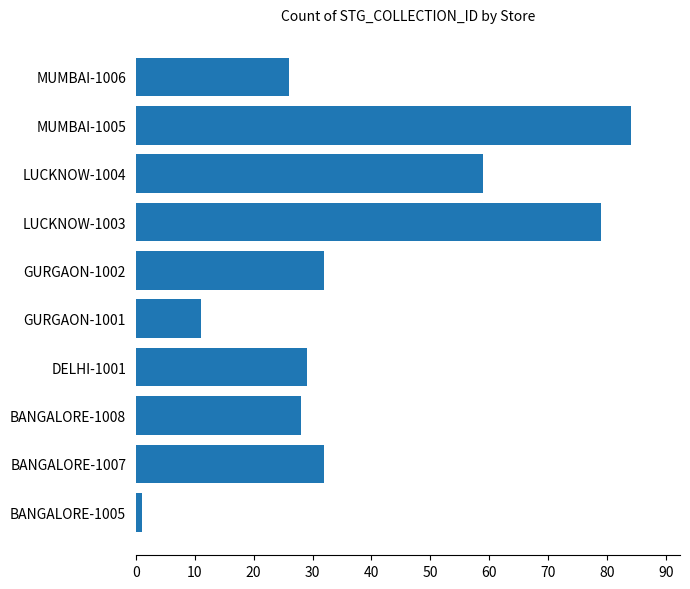

Is it true that the value at MUMBAI-1006 is 46?

False